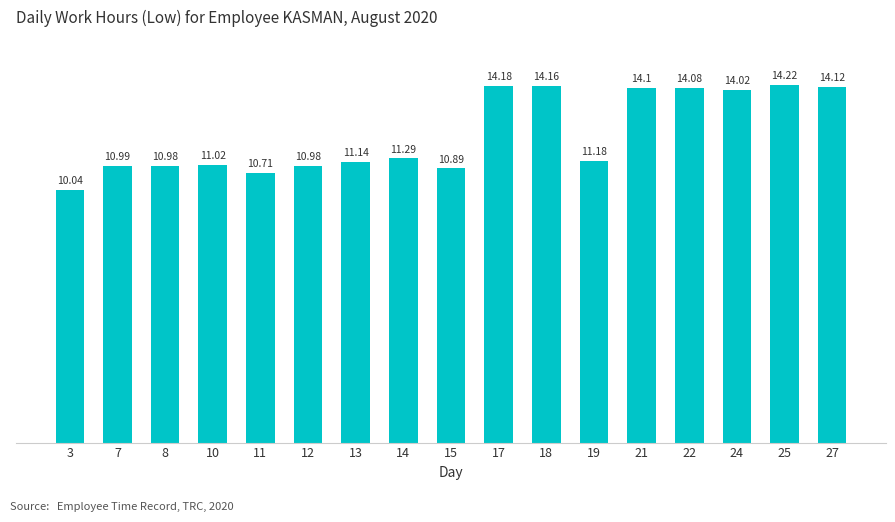

Does the chart contain stacked bars?

No